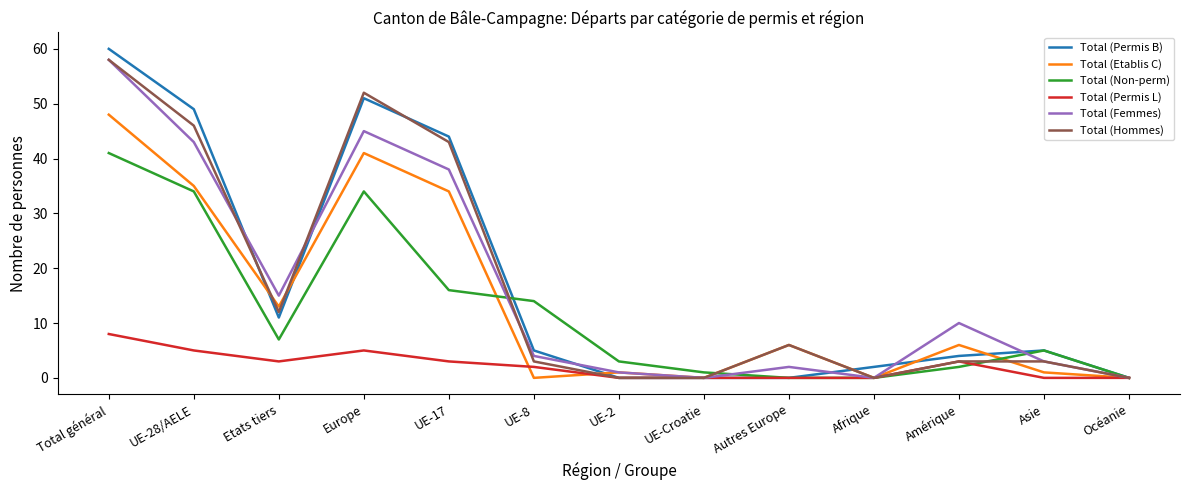

Reading right to left, list all the values displayed in this chart.

Total (Permis B): 0	5	4	2	0	0	0	5	44	51	11	49	60
Total (Etablis C): 0	1	6	0	6	0	1	0	34	41	13	35	48
Total (Non-perm): 0	5	2	0	0	1	3	14	16	34	7	34	41
Total (Permis L): 0	0	3	0	0	0	0	2	3	5	3	5	8
Total (Femmes): 0	3	10	0	2	0	1	4	38	45	15	43	58
Total (Hommes): 0	3	3	0	6	0	0	3	43	52	12	46	58